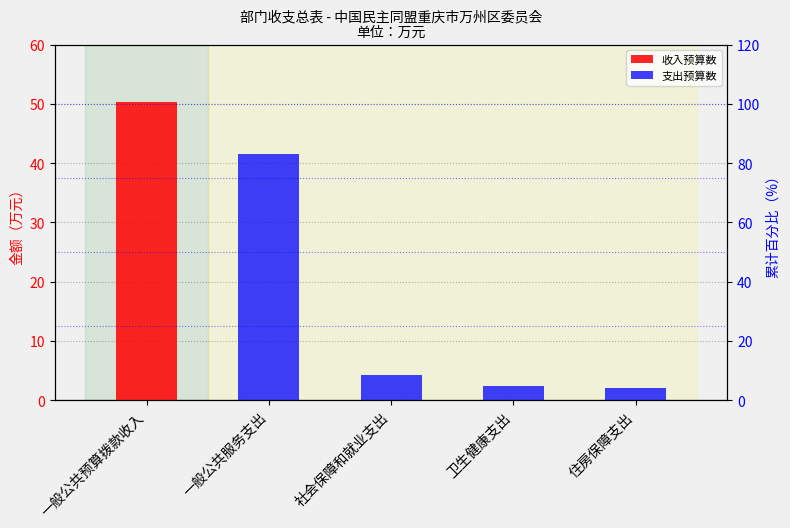

What is the label of the 3rd bar from the left?

社会保障和就业支出